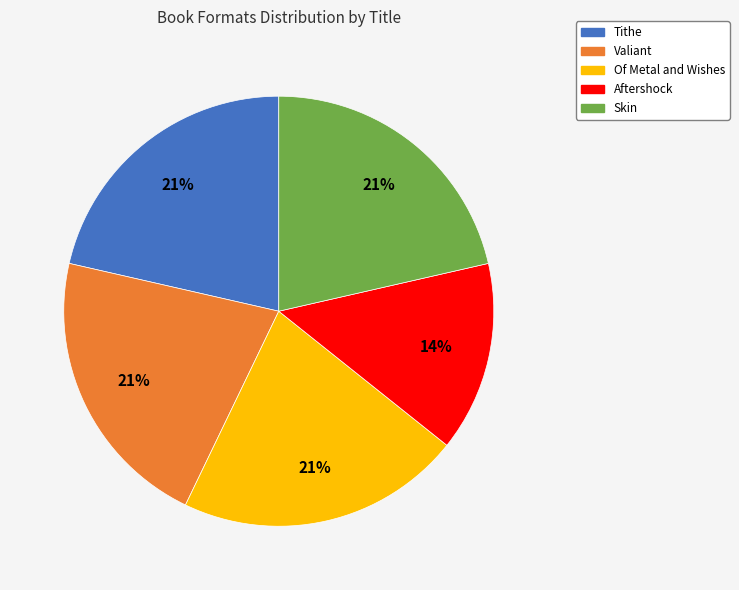

What is the ratio of the value at Aftershock to the value at Skin?

0.7